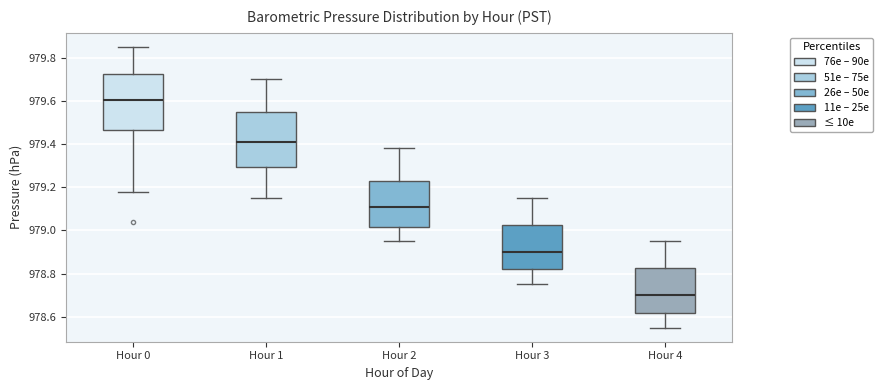

Reading left to right, transcribe this box plot: for each box, give where its median line is, the range the box spans, and where its two whiskers end, as read against the y-axis. The values are not printed on the chart, so give them approximately, as read against the axis.

Hour 0: median 979.60, box 979.46 to 979.72, whiskers 979.18 to 979.86
Hour 1: median 979.42, box 979.30 to 979.56, whiskers 979.16 to 979.70
Hour 2: median 979.12, box 979.02 to 979.22, whiskers 978.96 to 979.38
Hour 3: median 978.90, box 978.82 to 979.02, whiskers 978.76 to 979.16
Hour 4: median 978.70, box 978.62 to 978.82, whiskers 978.56 to 978.96